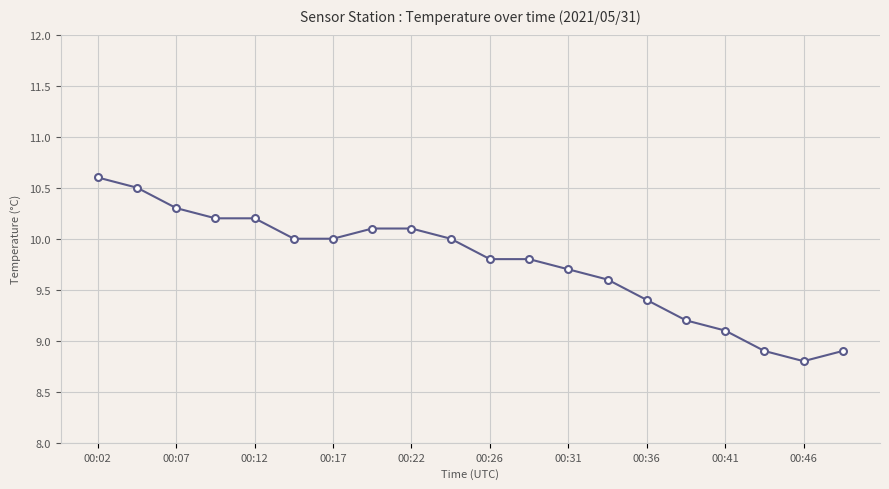

How many values are below 10?

10